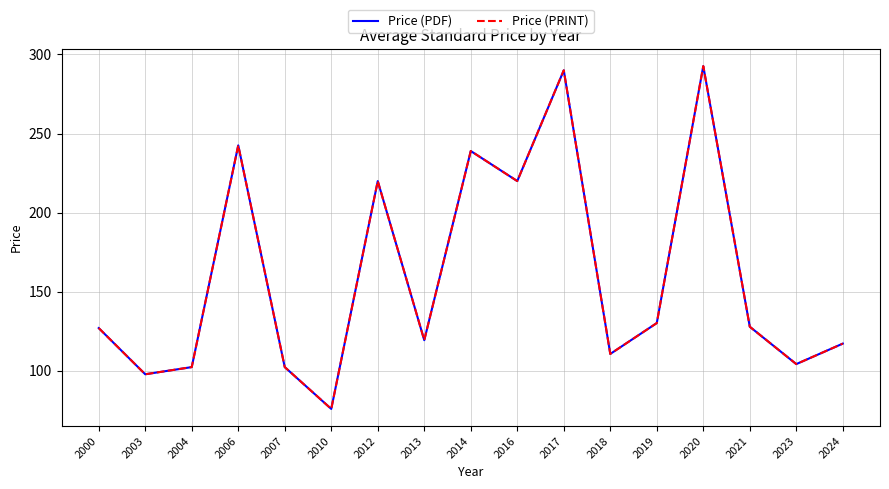

What is the maximum value shown in the chart?

292.7